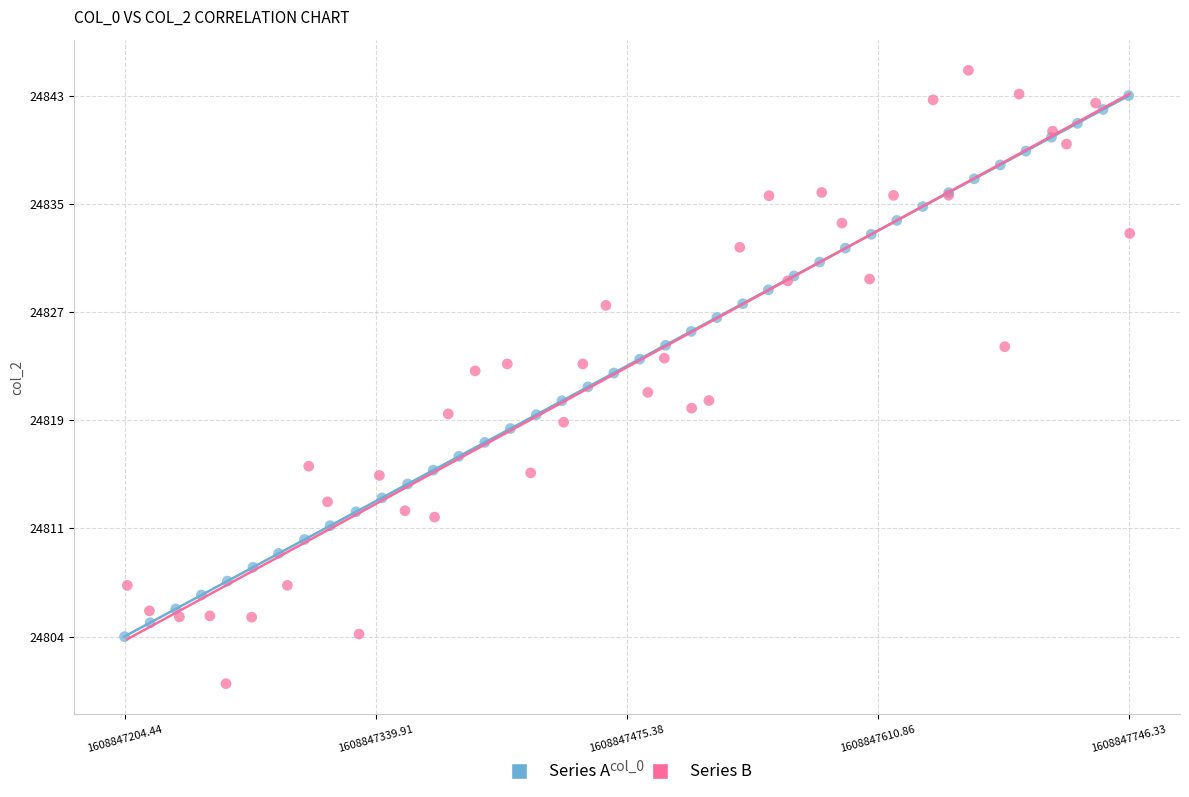

Which series has the widest spread of Y values?

Series B